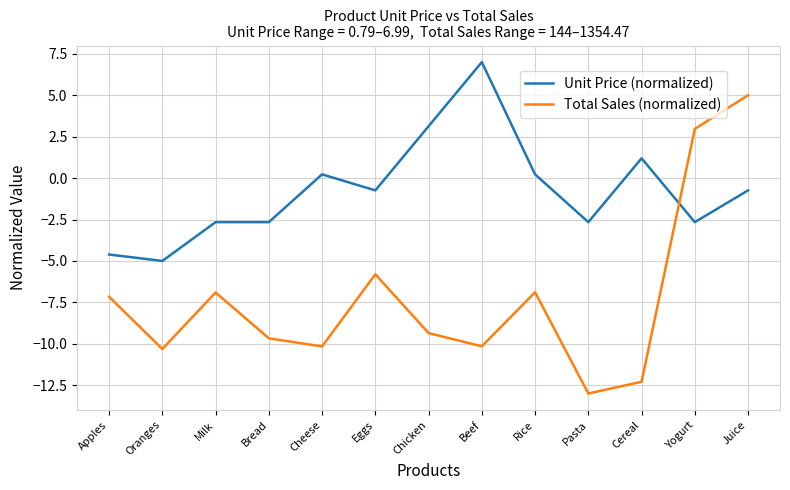

The value of Total Sales (normalized) at Oranges is -10.3. True or false?

True